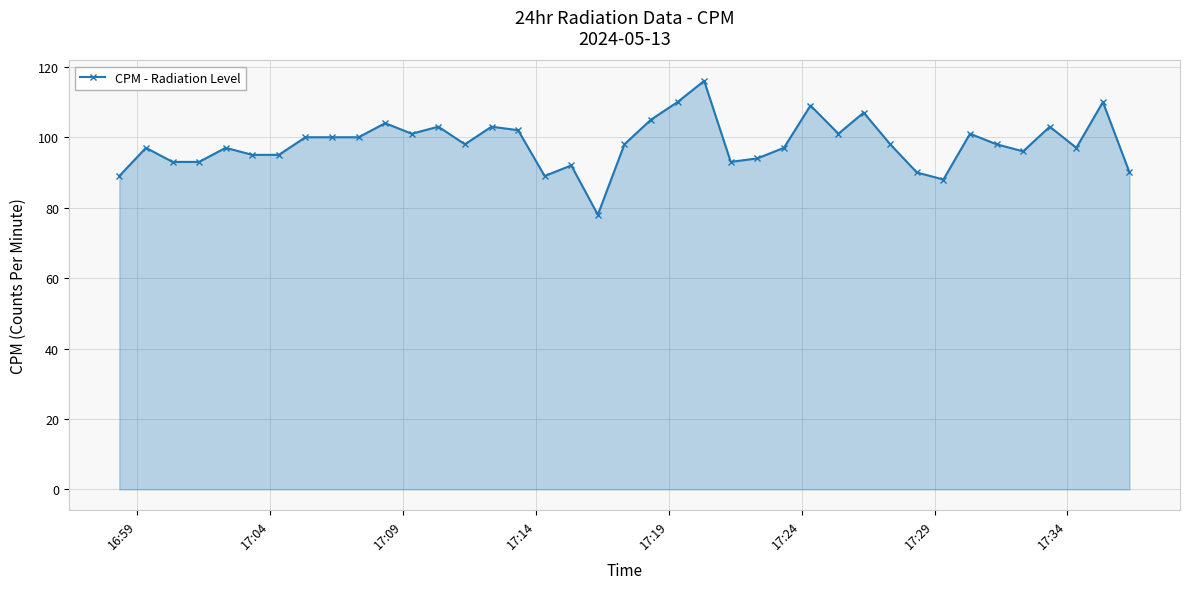

What is the sum of all values?

3830